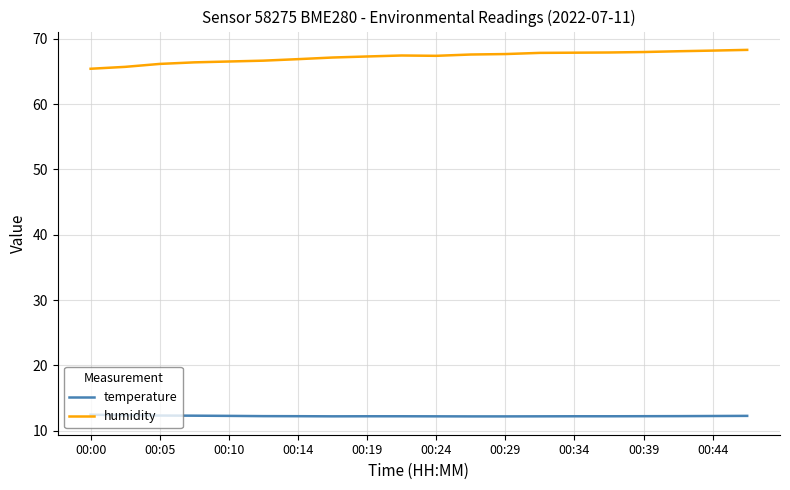

What are all the series names shown in the legend?

temperature, humidity